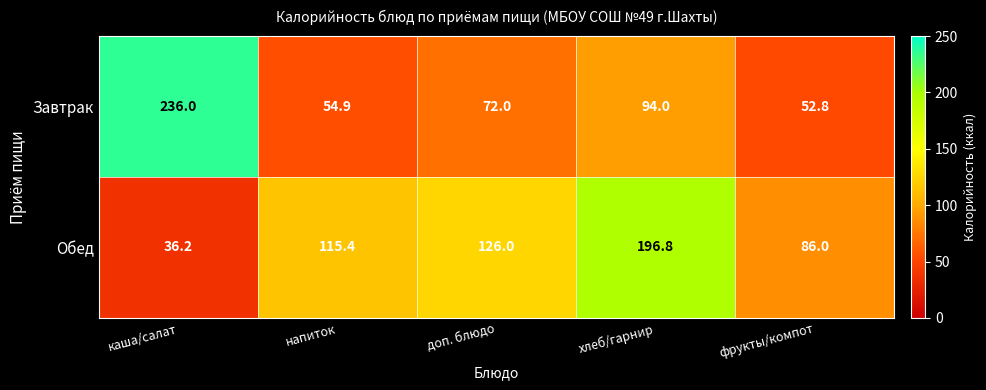

At доп. блюдо, list the series in order from largest to smallest.

Обед, Завтрак